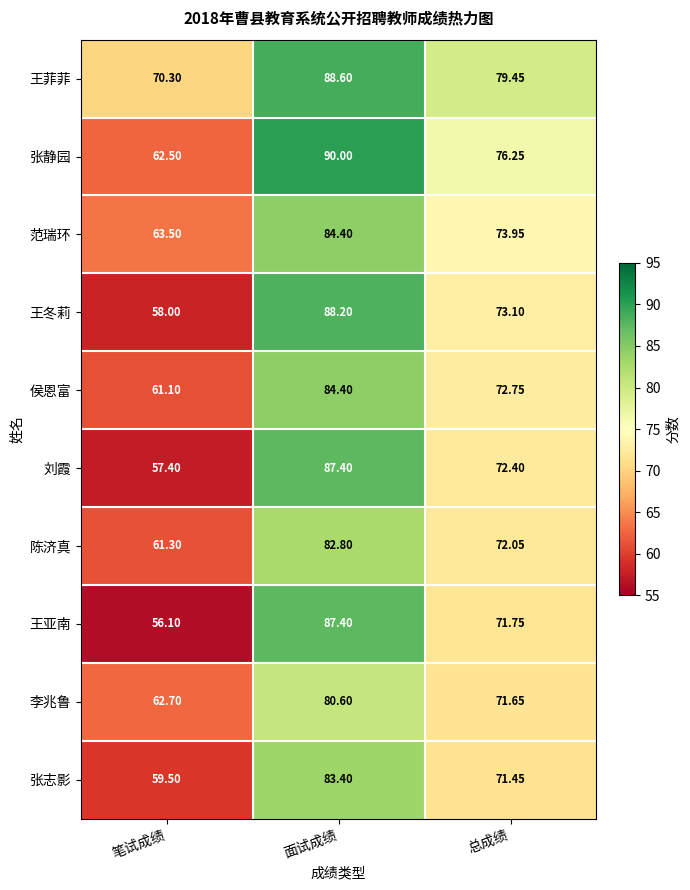

Which series changed the most between 笔试成绩 and 总成绩?

王亚南